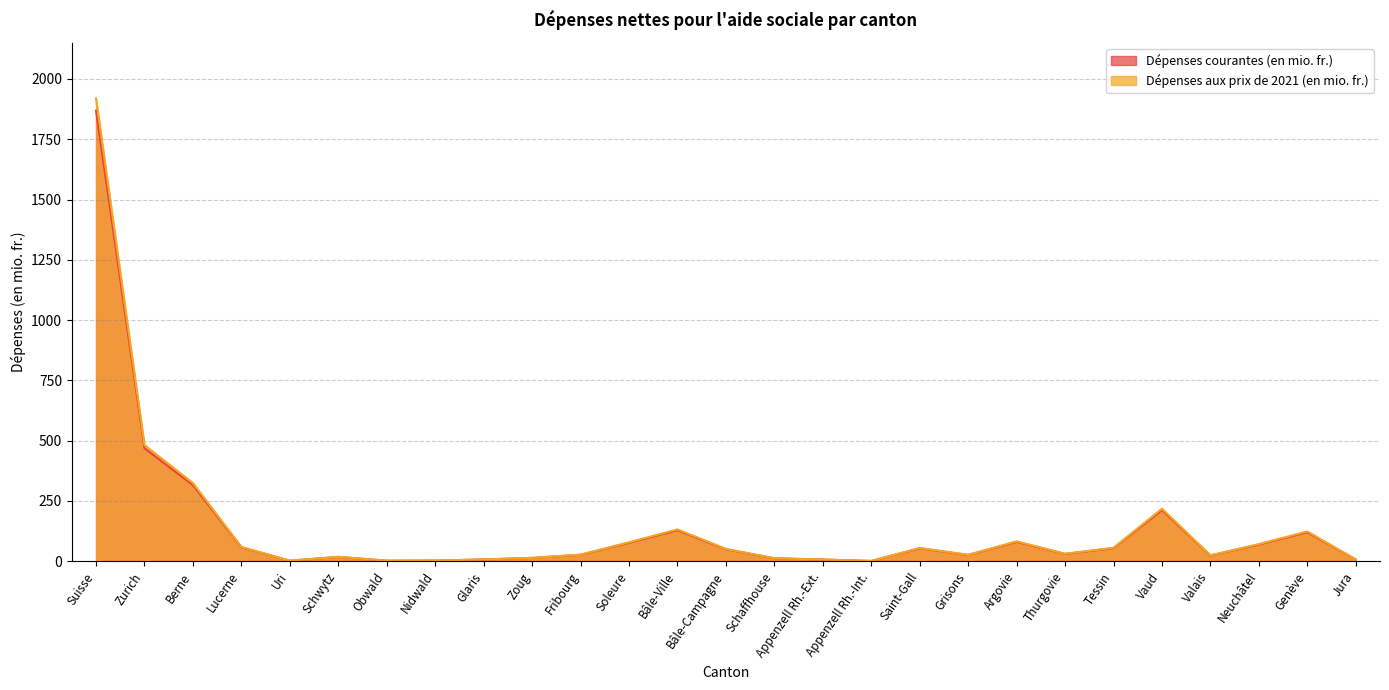

How many values in the Dépenses courantes (en mio. fr.) series exceed 30?

14